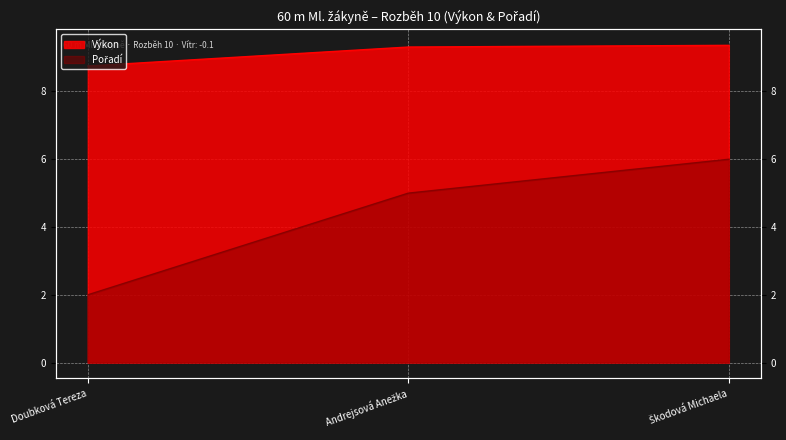

The value of Pořadí at Škodová Michaela is 6.0. True or false?

True